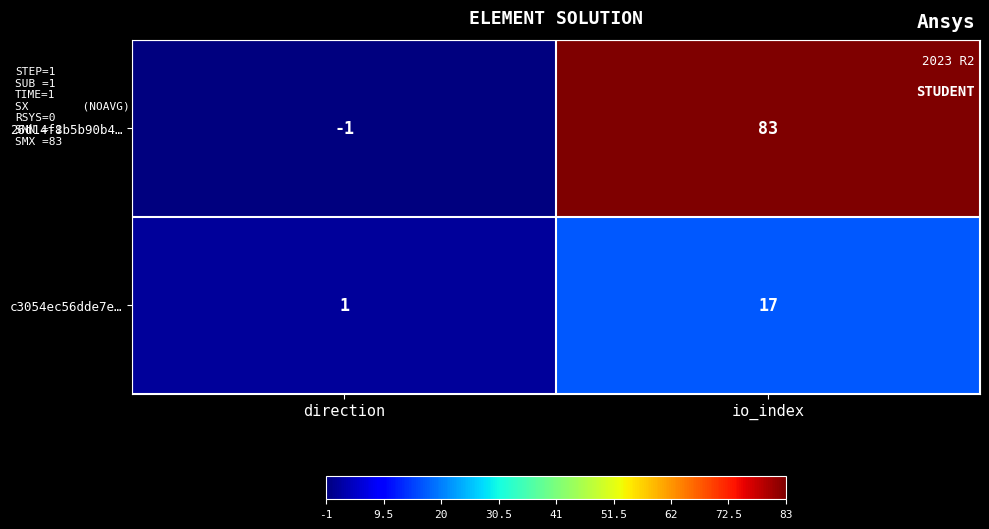

What is the maximum value for c3054ec56dde7e…?

17